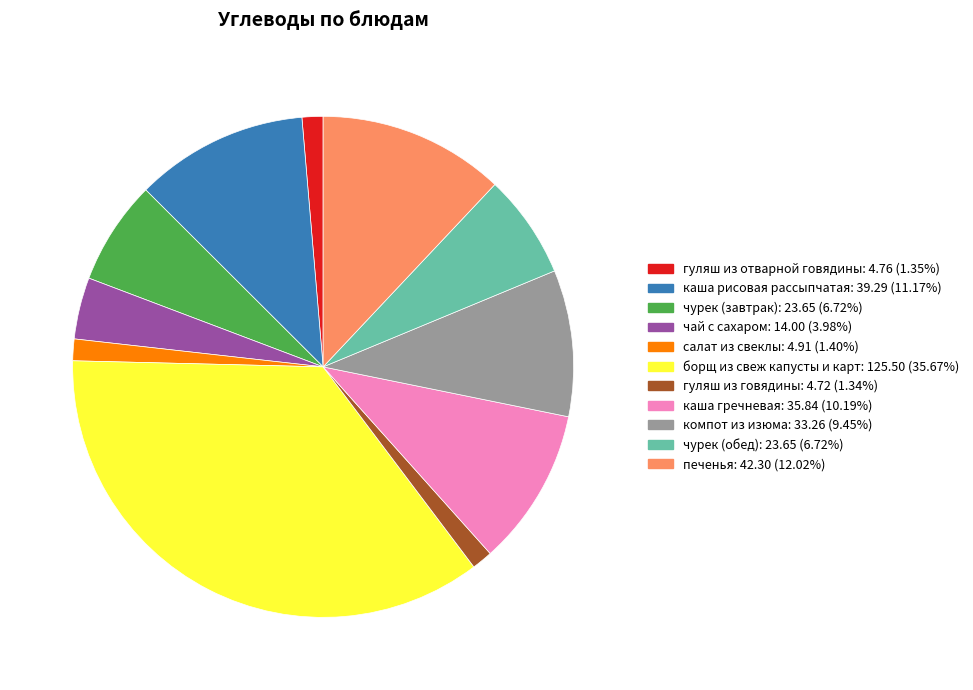

The борщ из свеж капусты и карт slice represents 48% of the pie. True or false?

False